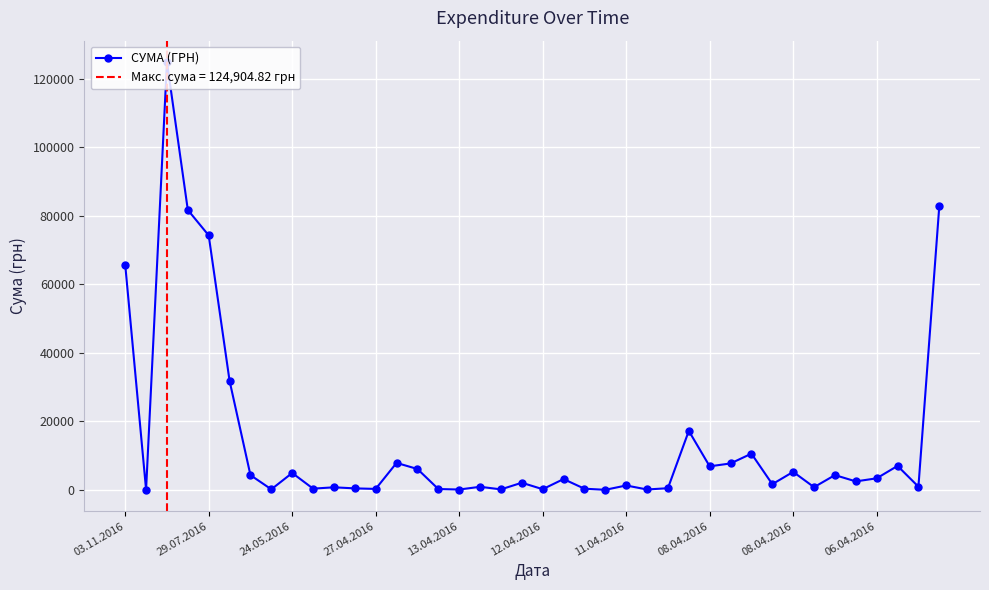

How many lines are shown in the chart?

1